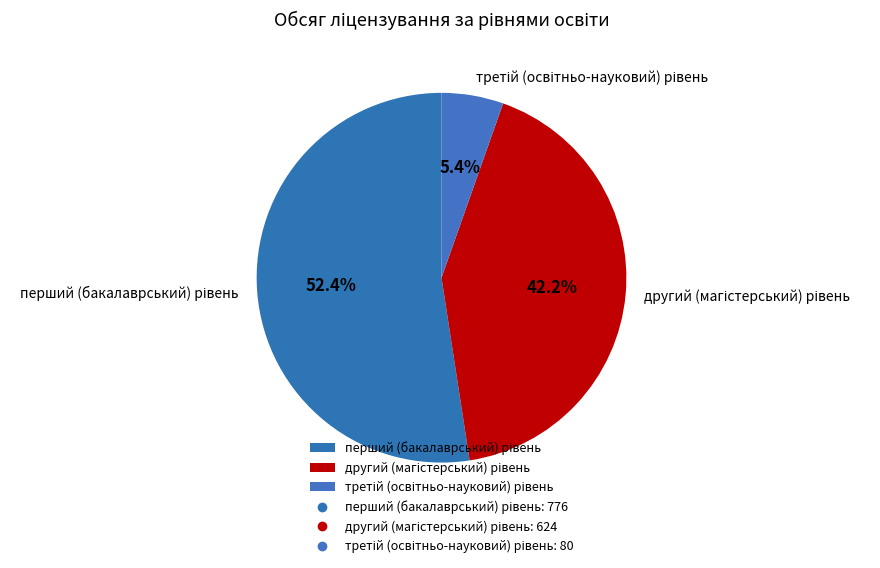

Is there any slice that represents more than half of the pie?

Yes